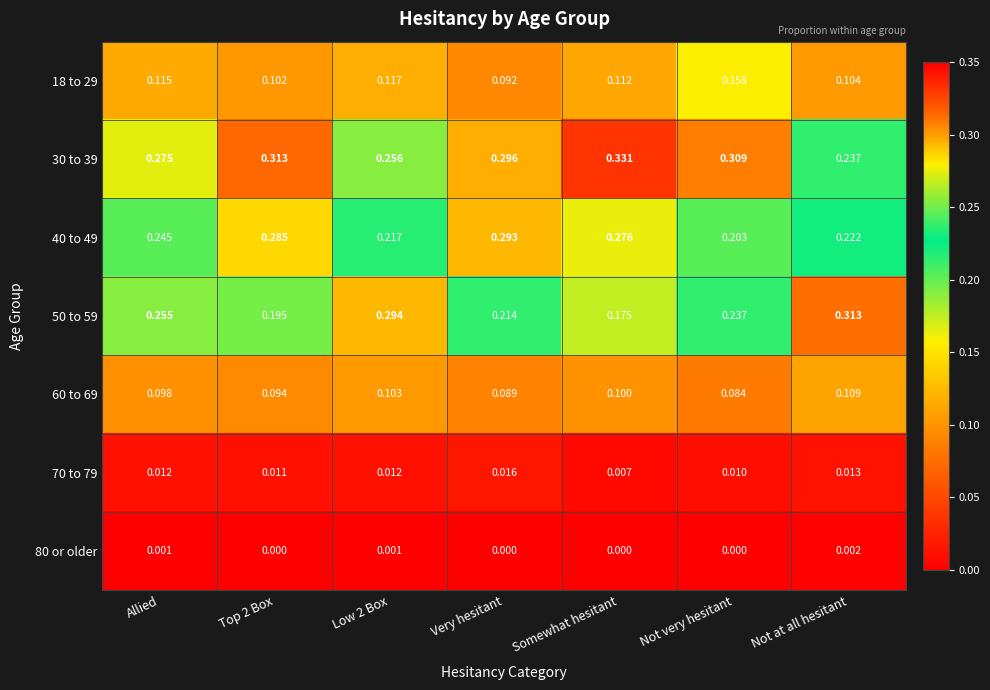

Which category has the highest value across all series?

Somewhat hesitant